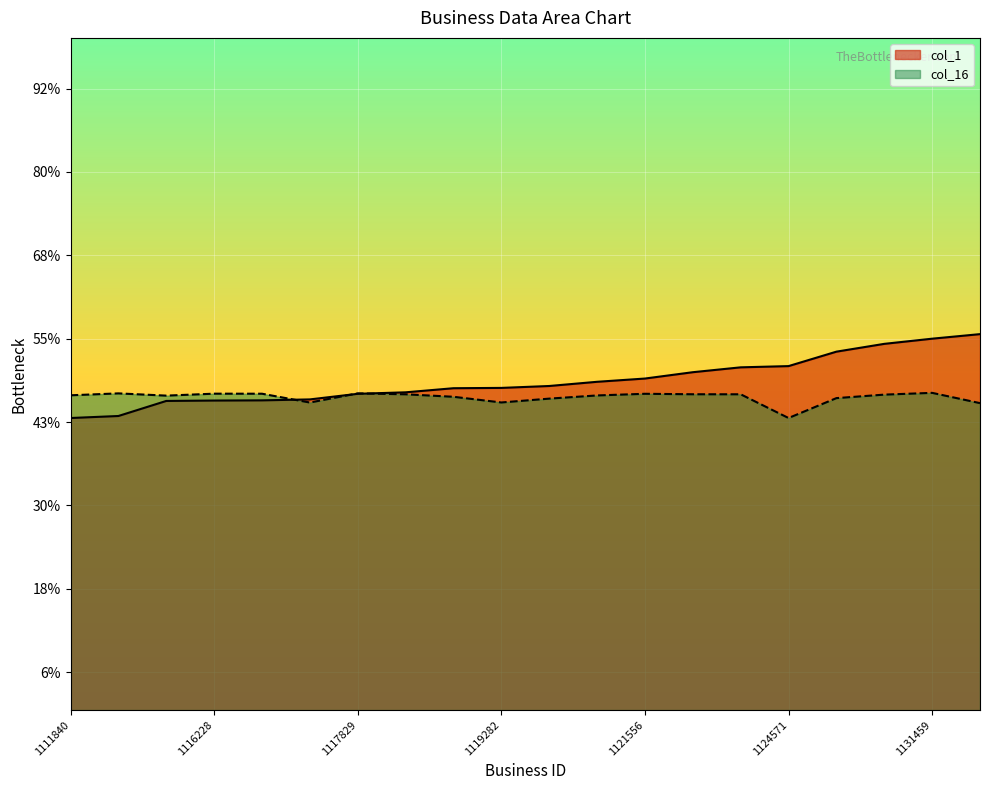

What are all the series names shown in the legend?

col_1, col_16